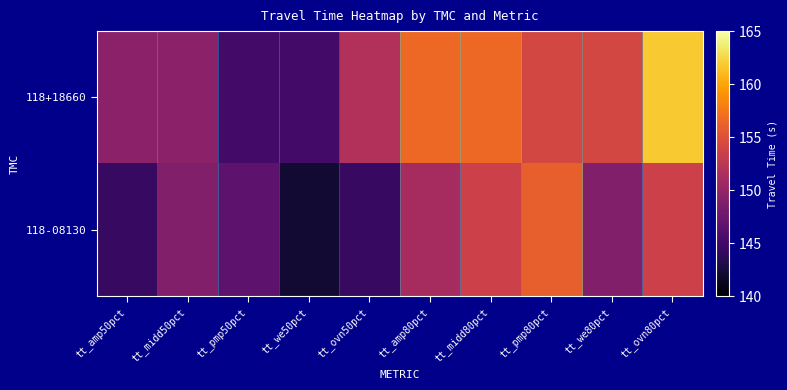

Rank the series by their average value, from highest to lowest.

118+18660, 118-08130